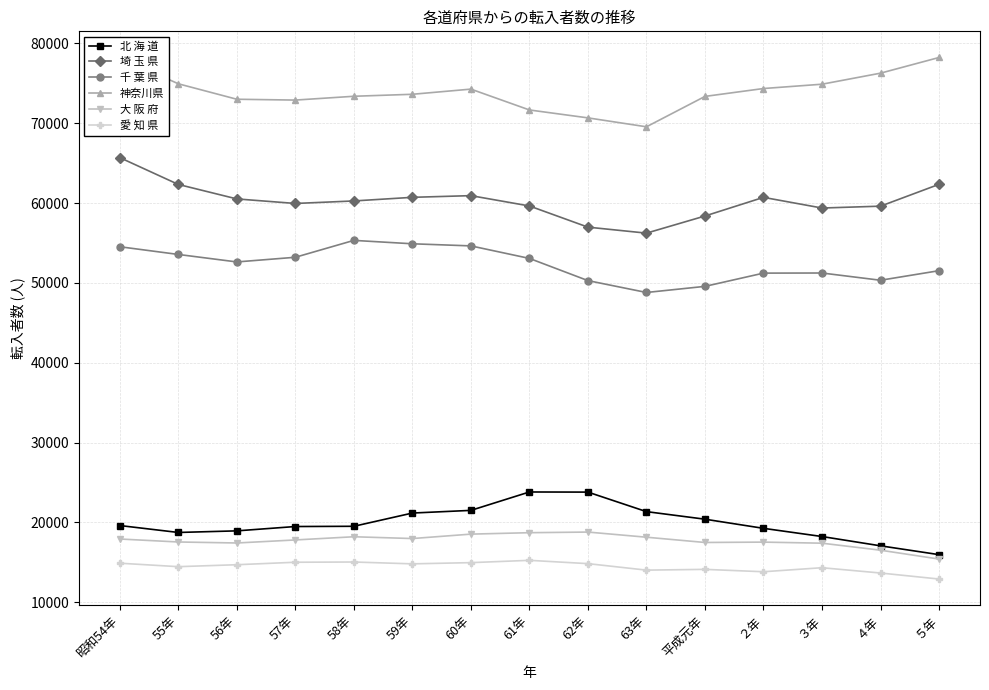

What is the maximum value for 北 海 道?

23809